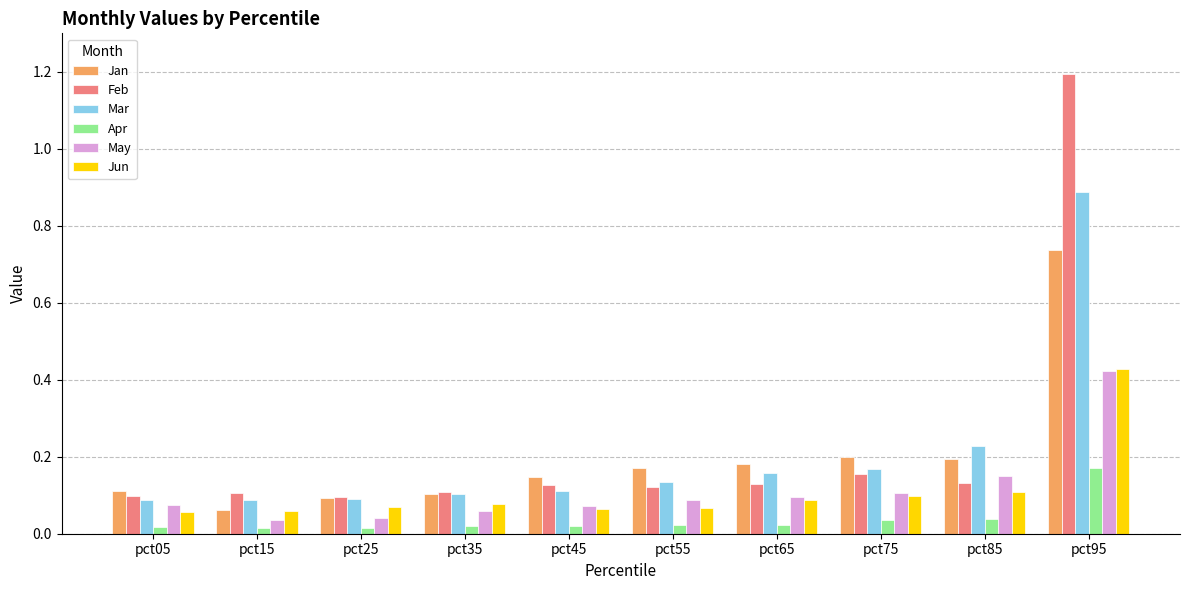

At which label does Jan reach its peak?

pct95